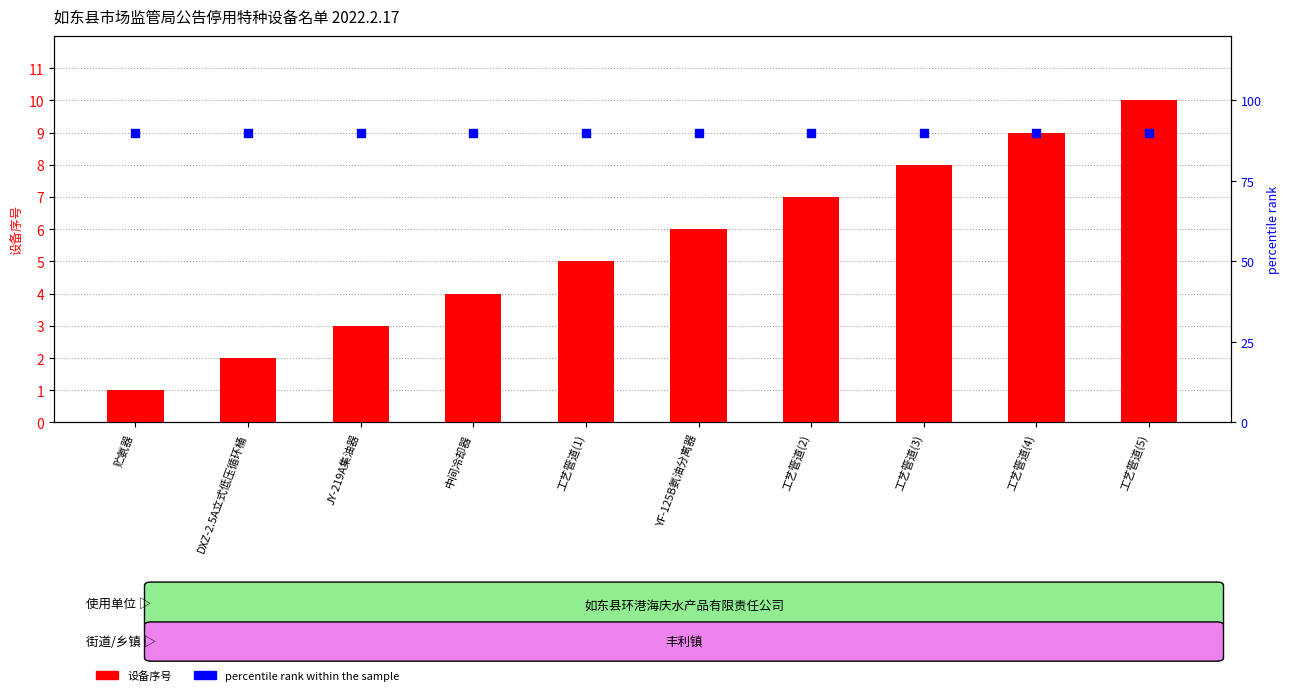

What are all the series names shown in the legend?

设备序号, percentile rank within the sample